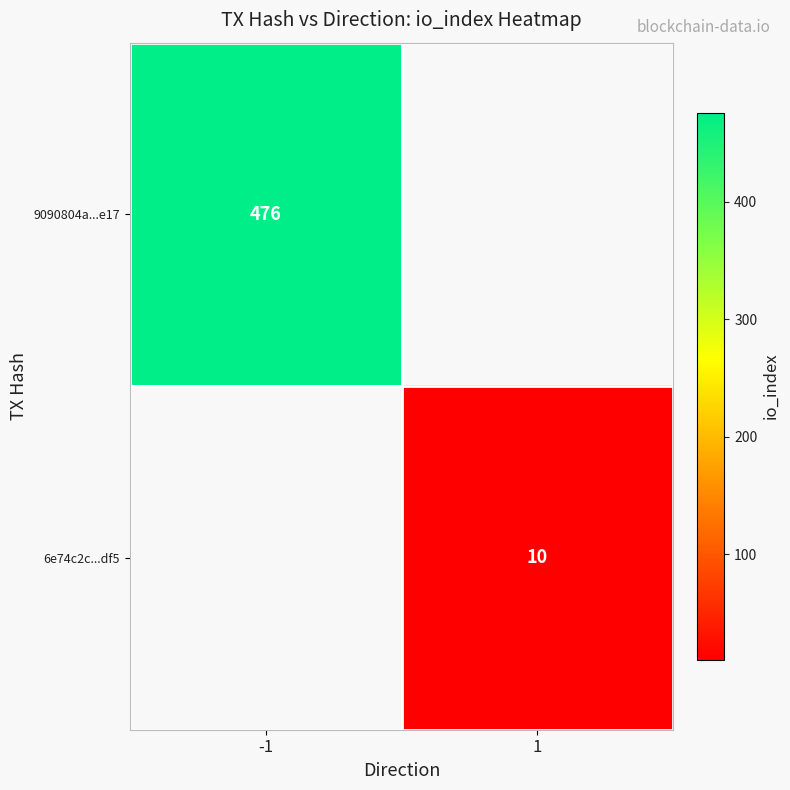

How many categories are shown in the chart?

2